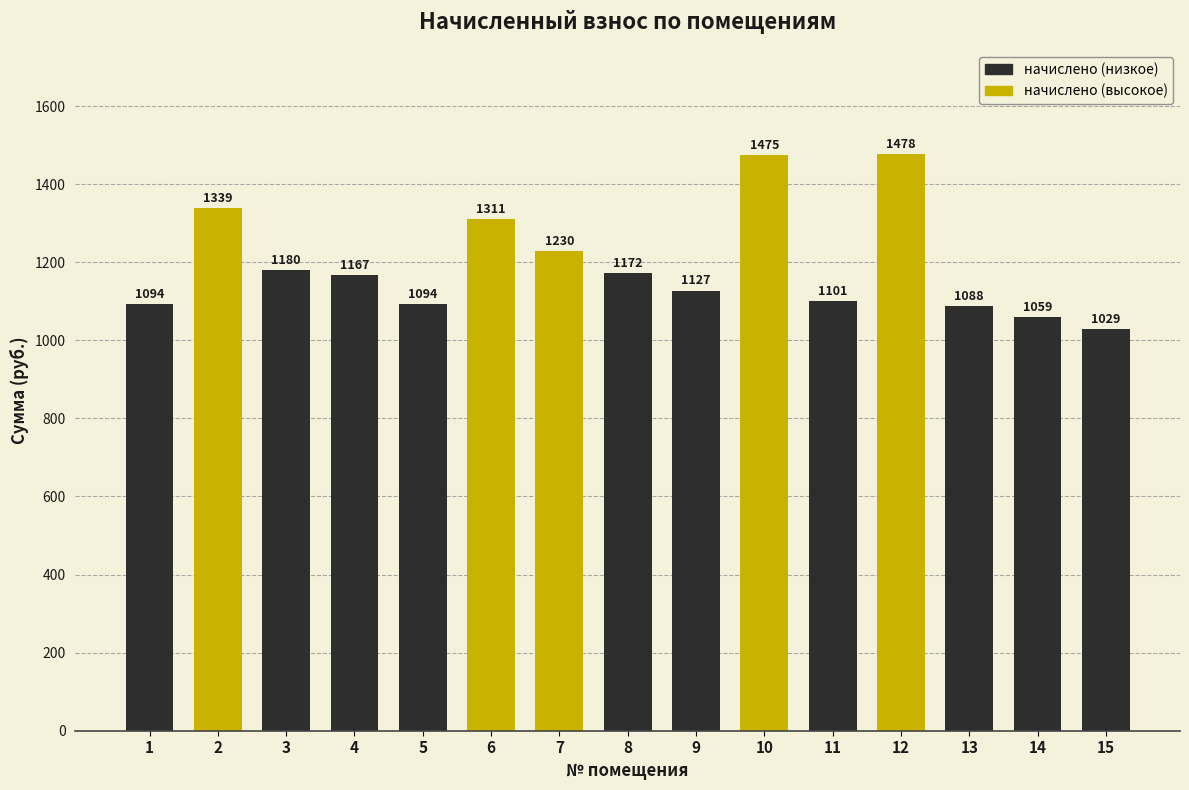

Which has a higher value, 4 or 5?

4